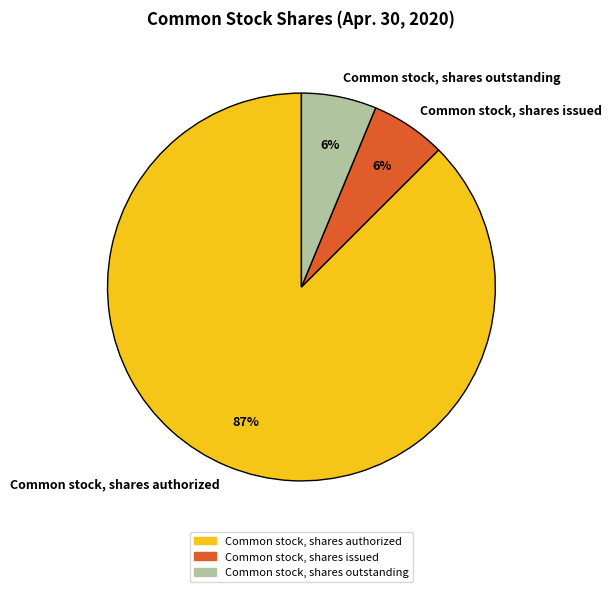

Is the sum of Common stock, shares authorized and Common stock, shares issued greater than half?

Yes